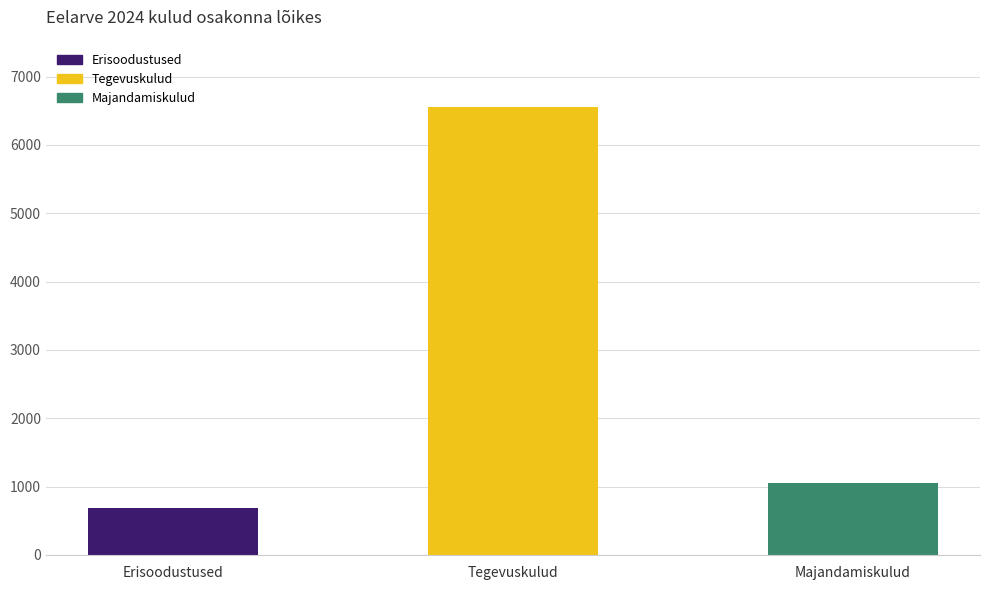

How many bars are there in total?

3